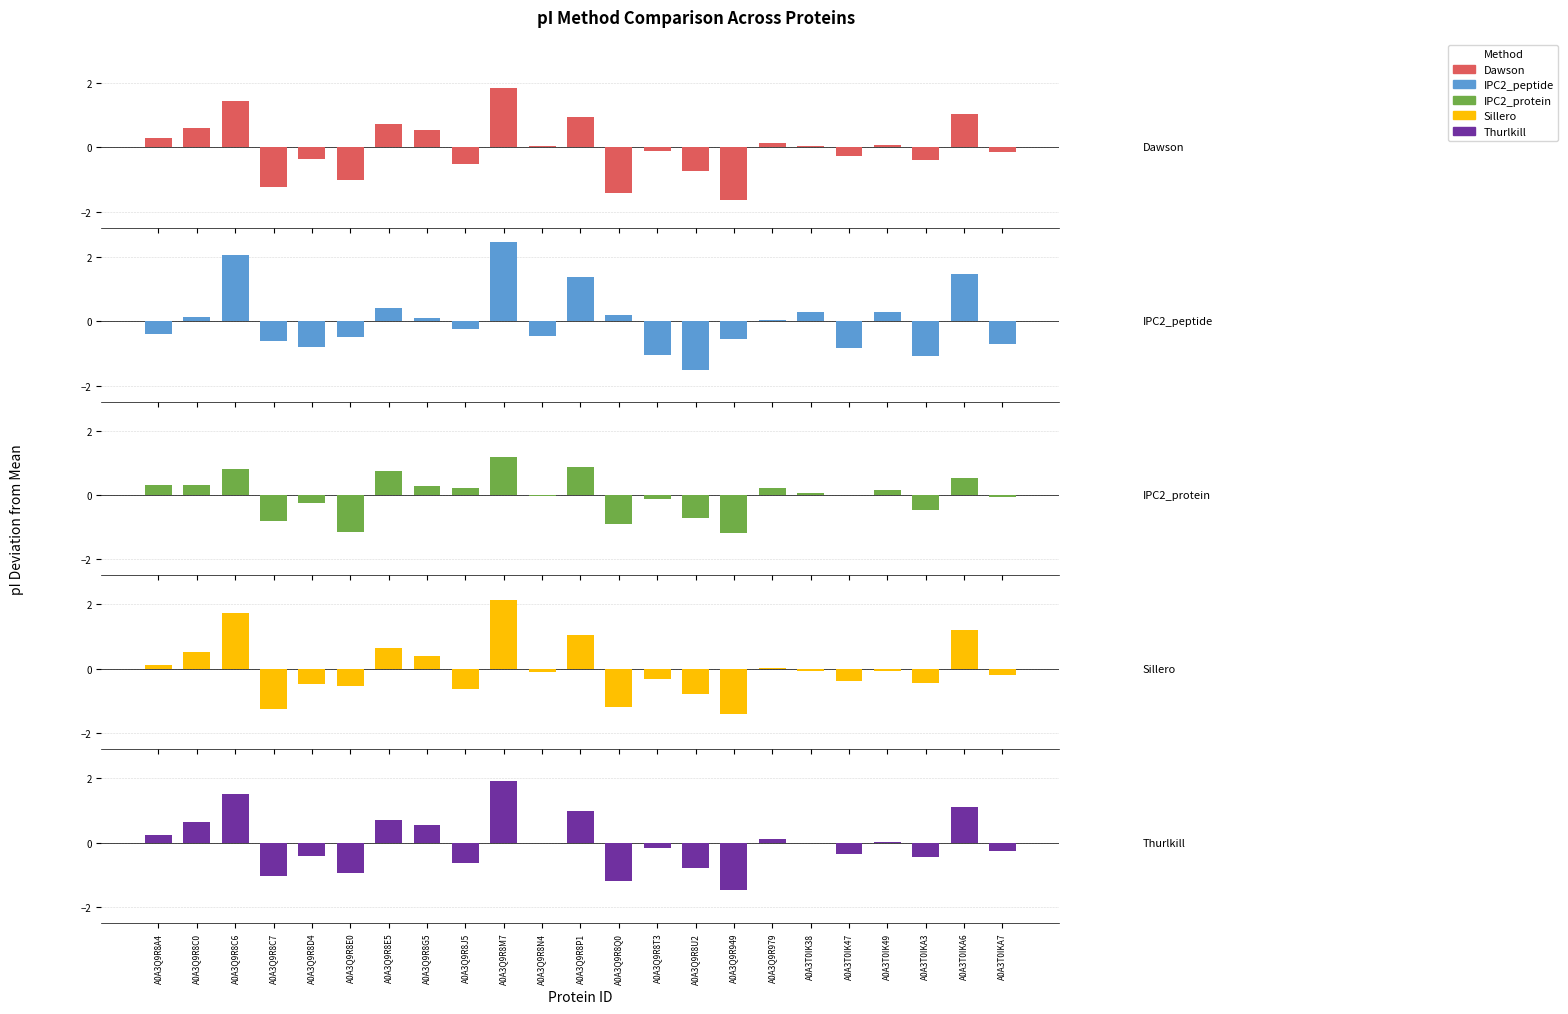

How many values in the IPC2_protein series exceed 0?

13